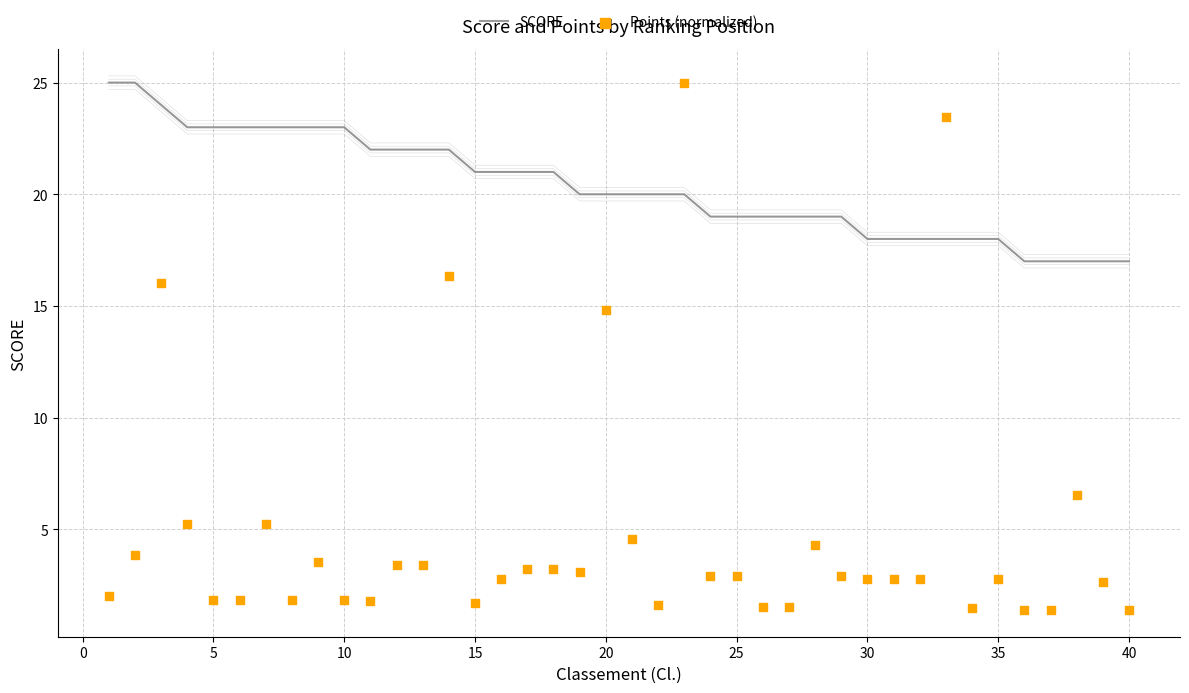

Which series reaches the minimum Y coordinate?

Points (normalized)